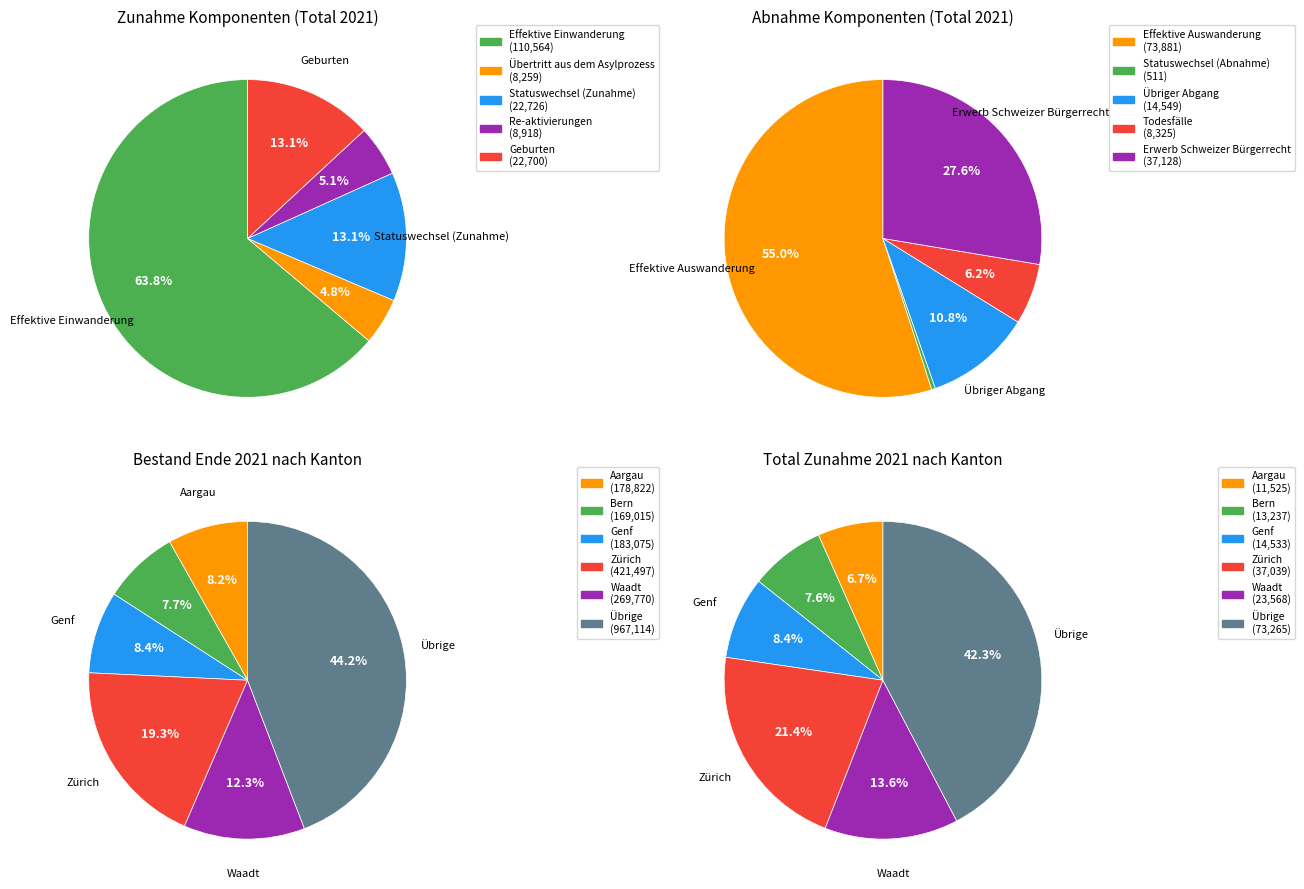

Rank the categories by value from lowest to highest.

Übertritt aus dem Asylprozess, Re-aktivierungen, Geburten, Statuswechsel (Zunahme), Effektive Einwanderung